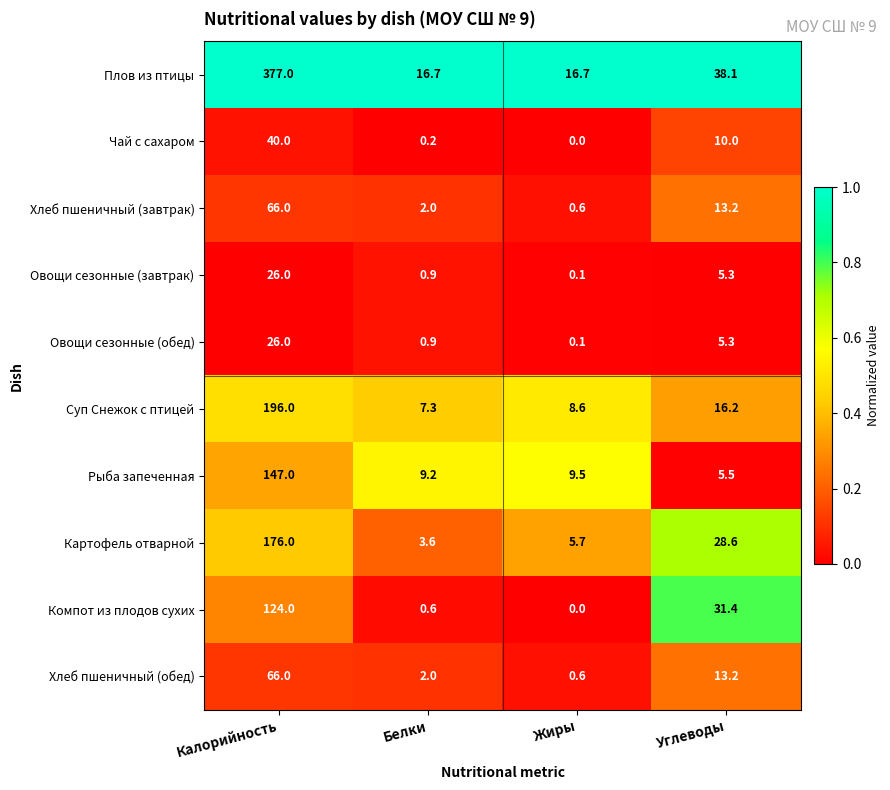

At which category does the chart reach its peak across all series?

Калорийность